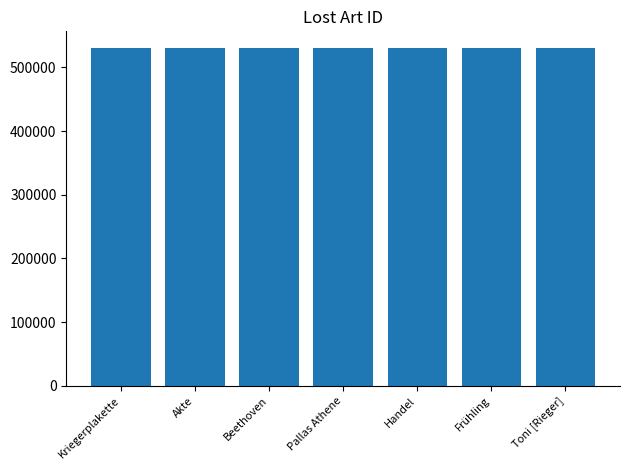

What is the difference between the maximum and minimum values?

221